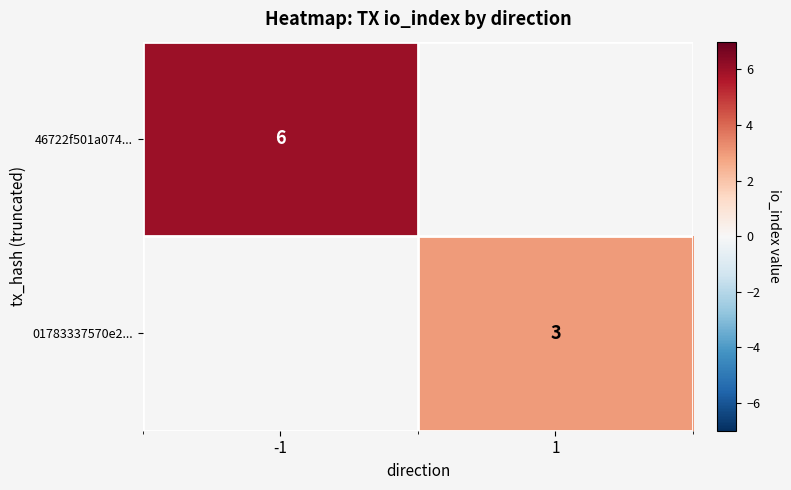

Is the value of 46722f501a074... at -1 greater than the value of 01783337570e2... at 1?

Yes